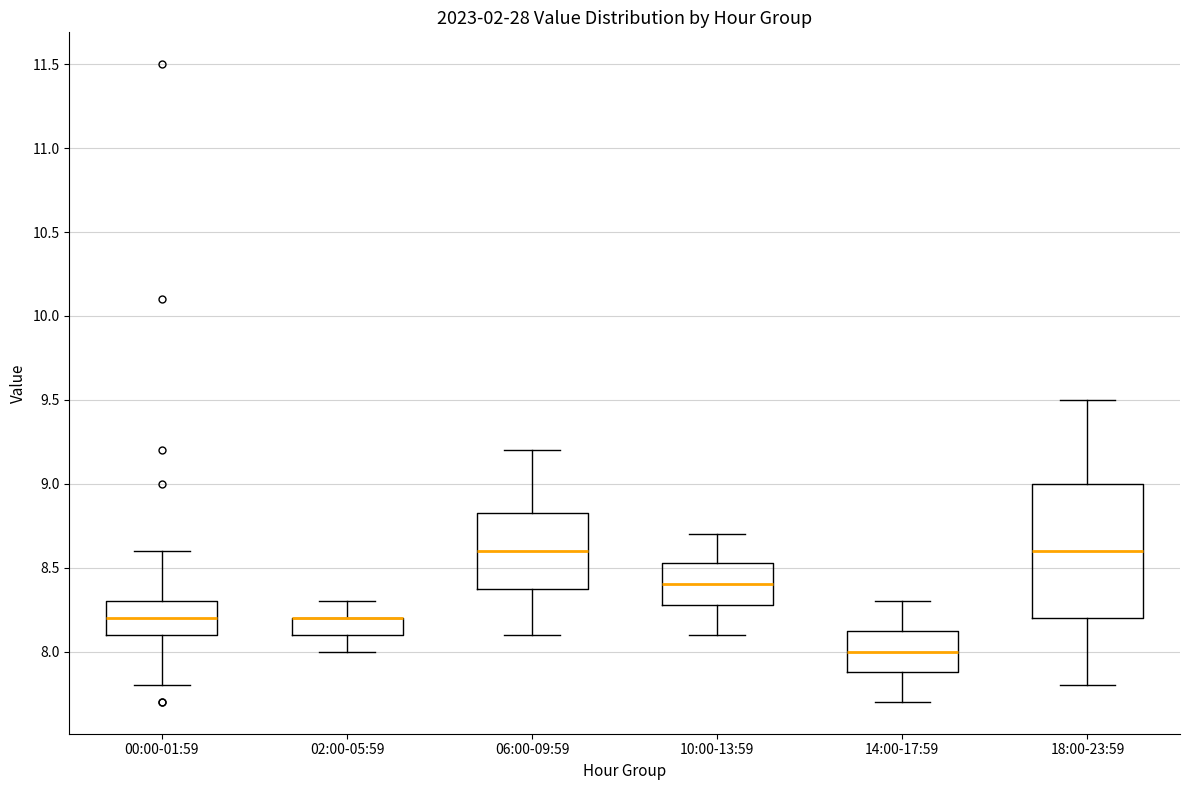

Comparing the boxes themselves (not the whiskers), which one is the tallest?

18:00-23:59